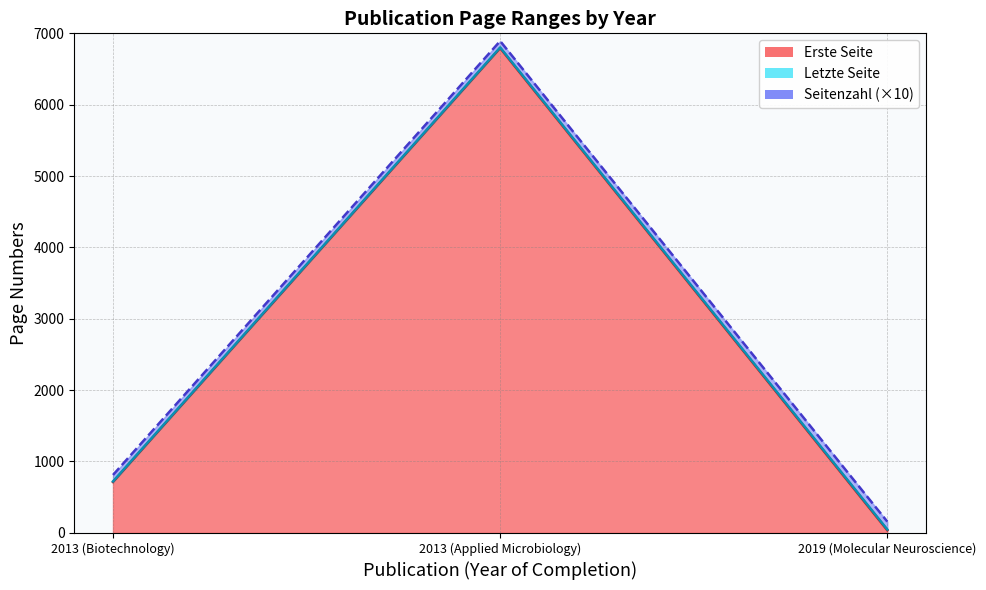

True or false: Erste Seite has a value of 3960 at 2013 (Applied Microbiology).

False